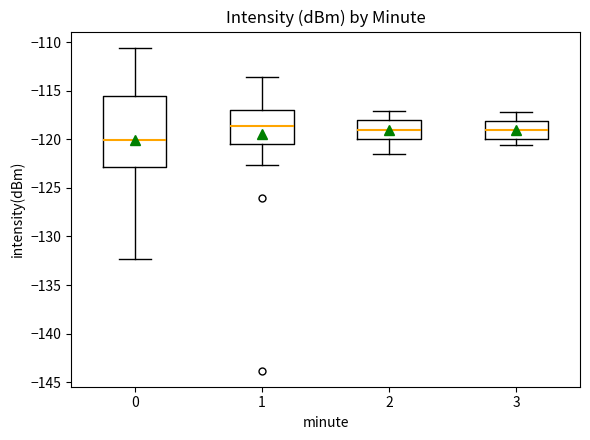

Where is the upper edge of the box at x = 0 on the y-axis? The values are not printed on the chart, so give them approximately, as read against the axis.

-115.5